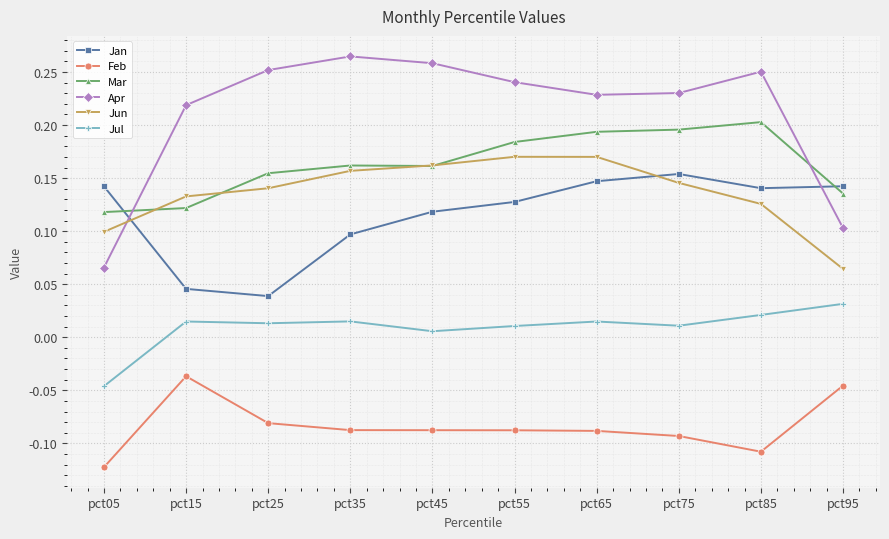

Which series has the widest spread of values?

Apr